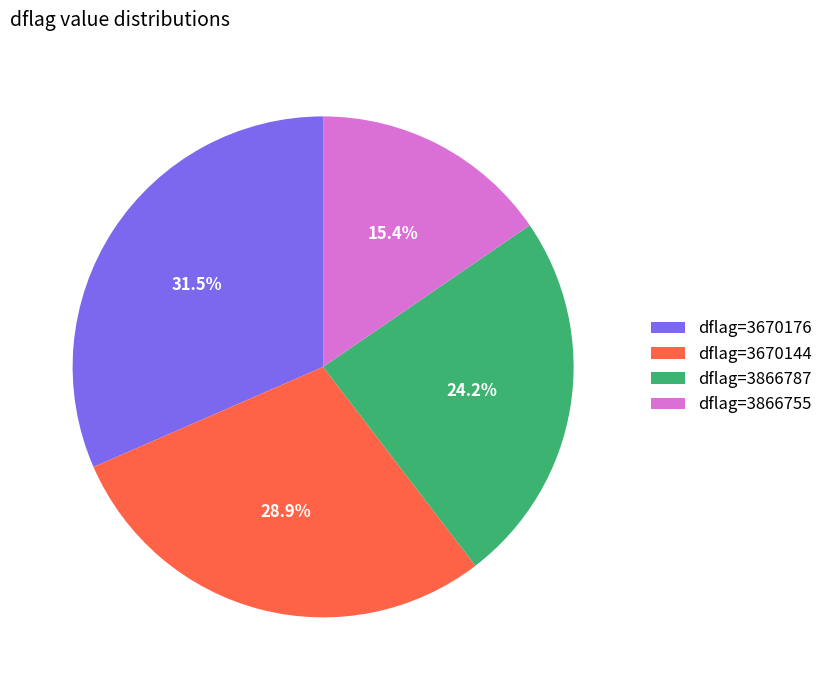

Which slice is the largest?

dflag=3670176